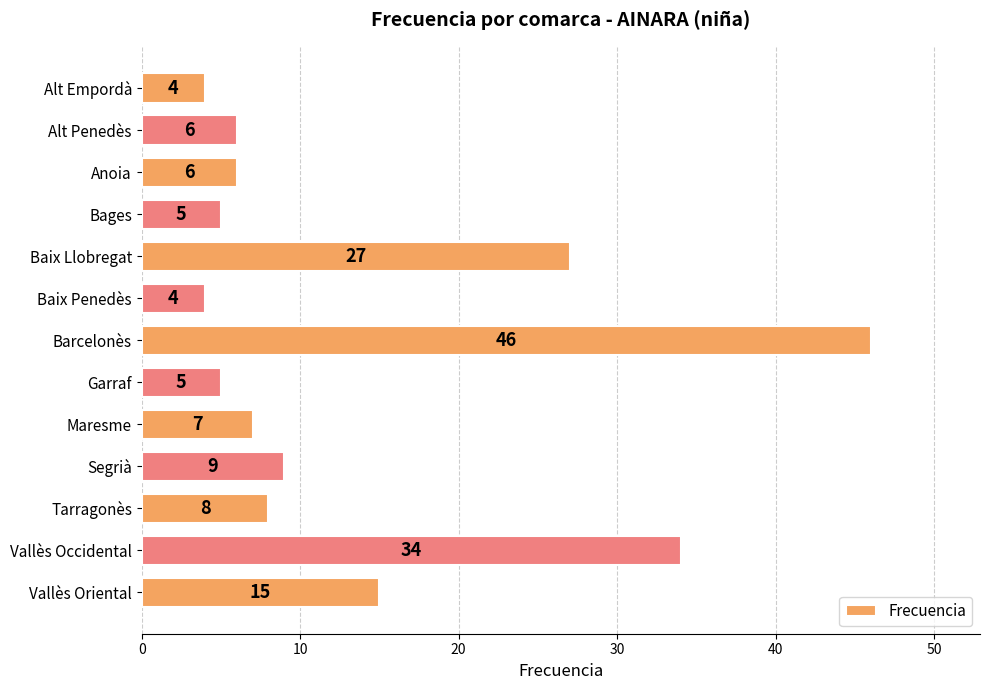

What is the minimum value shown in the chart?

4